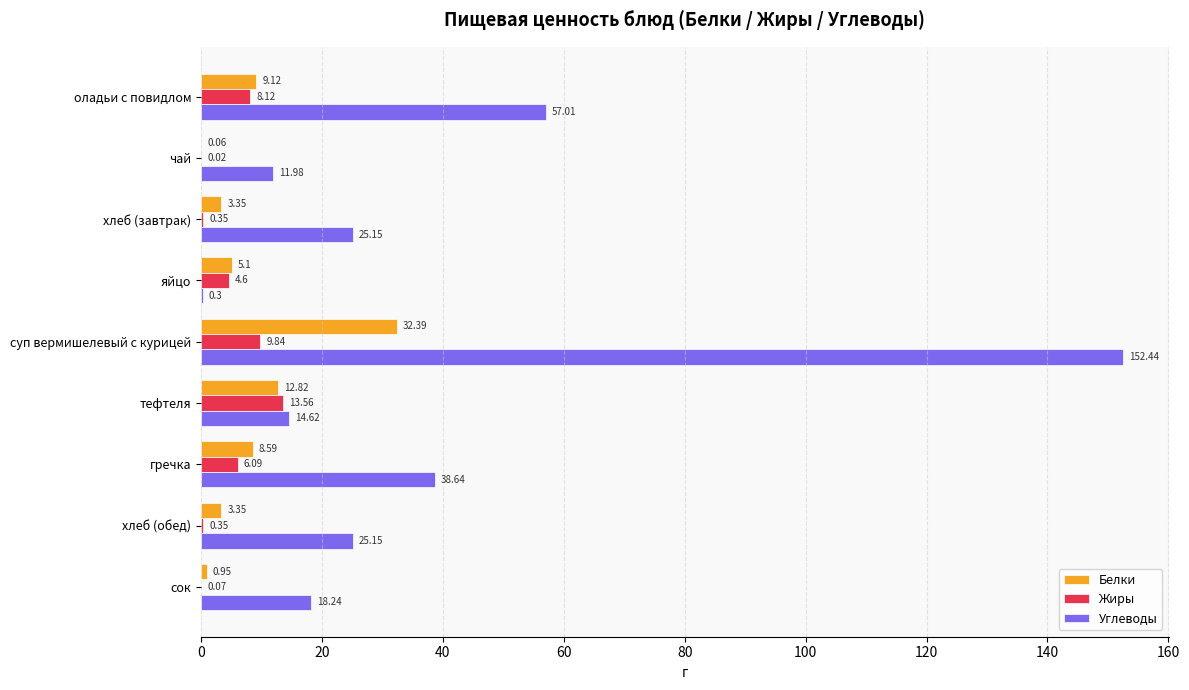

At which label does Углеводы reach its peak?

суп вермишелевый с курицей